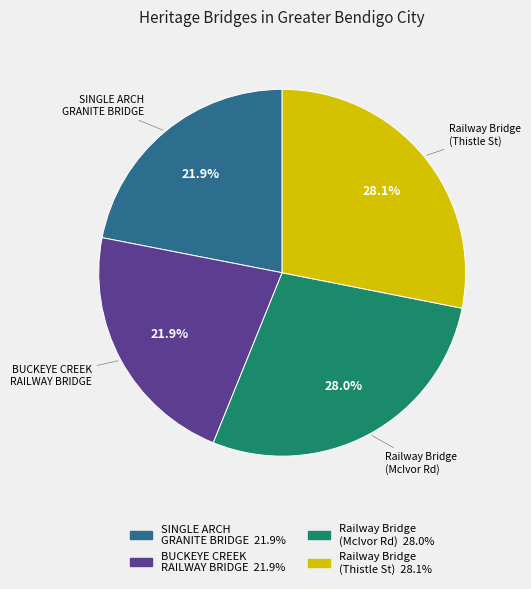

Which has a higher value, Railway Bridge (McIvor Rd) or SINGLE ARCH GRANITE BRIDGE?

Railway Bridge (McIvor Rd)